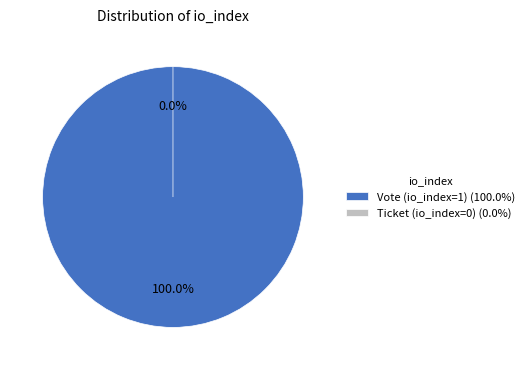

Which slice represents more than half of the pie?

Vote (io_index=1)